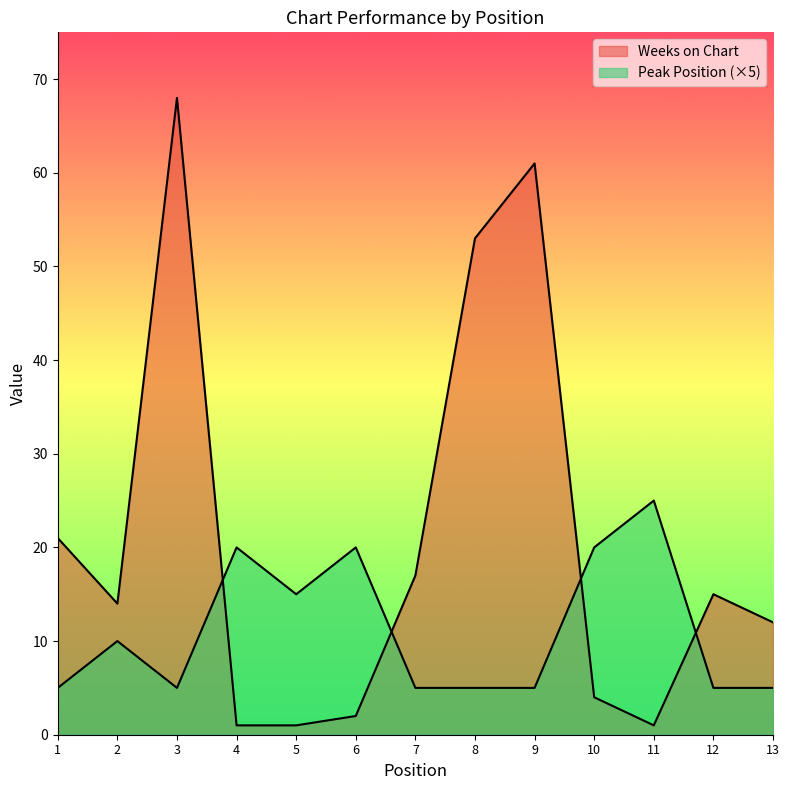

Reading left to right, extract all data points from this chart.

Weeks on Chart: 21	14	68	1	1	2	17	53	61	4	1	15	12
Peak Position: 5	10	5	20	15	20	5	5	5	20	25	5	5